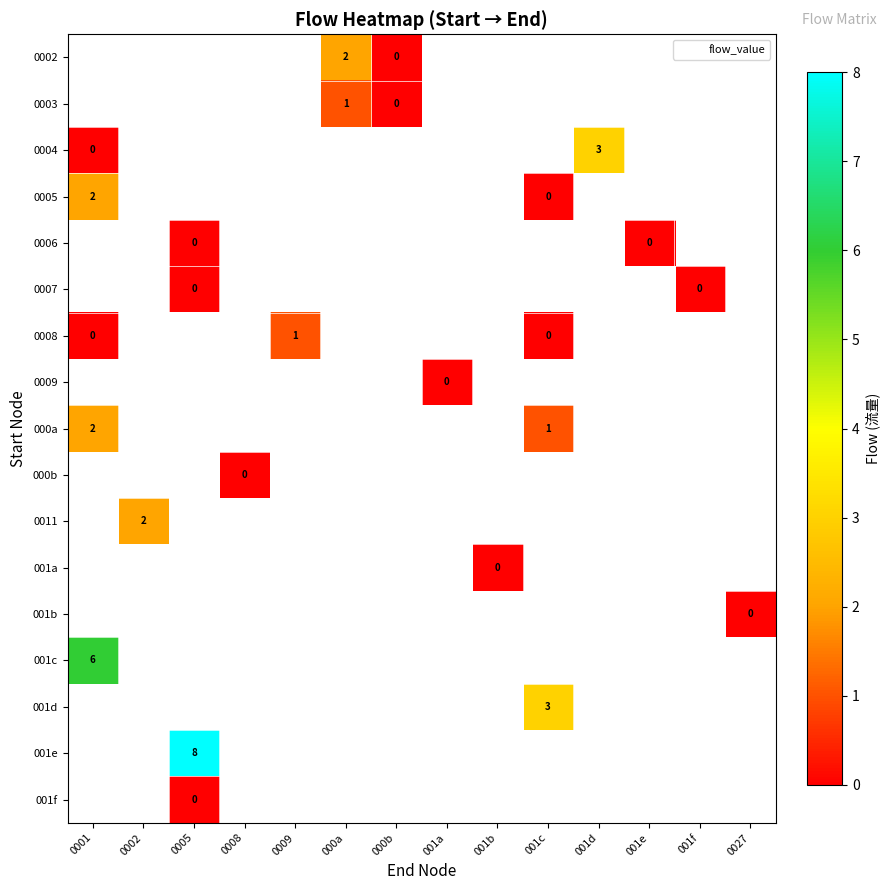

How many series are shown in this chart?

17